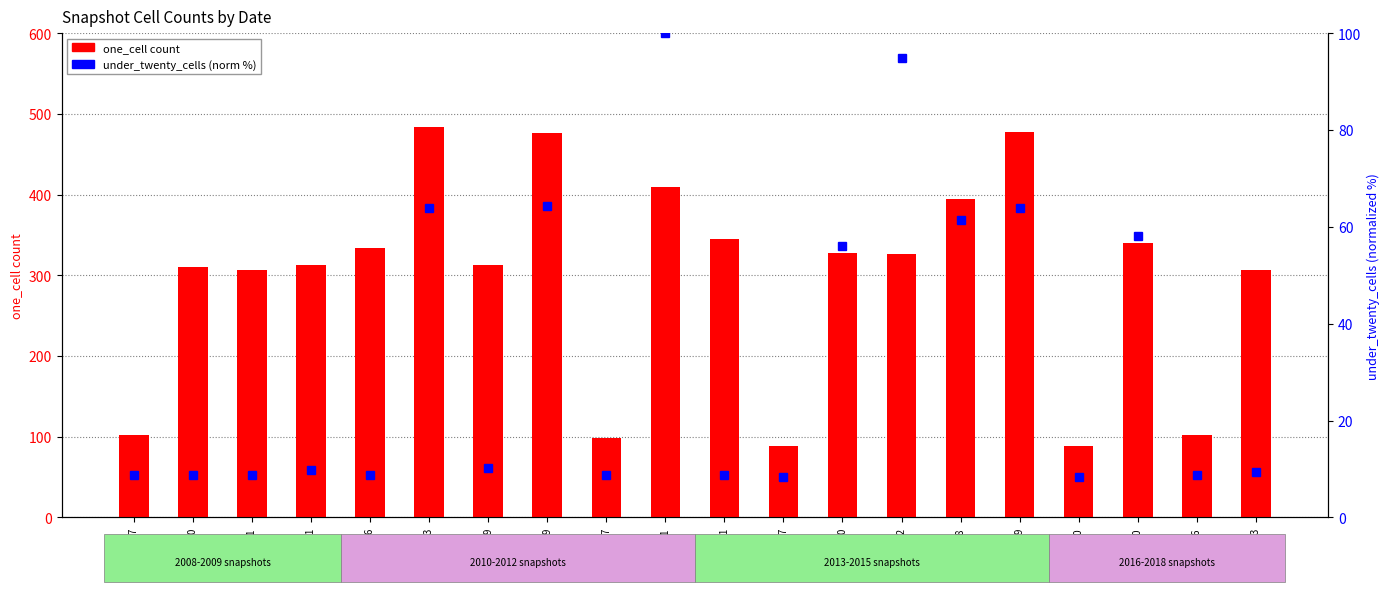

Which series changed the most between 2017-12-22 and 2015-04-09?

one_cell